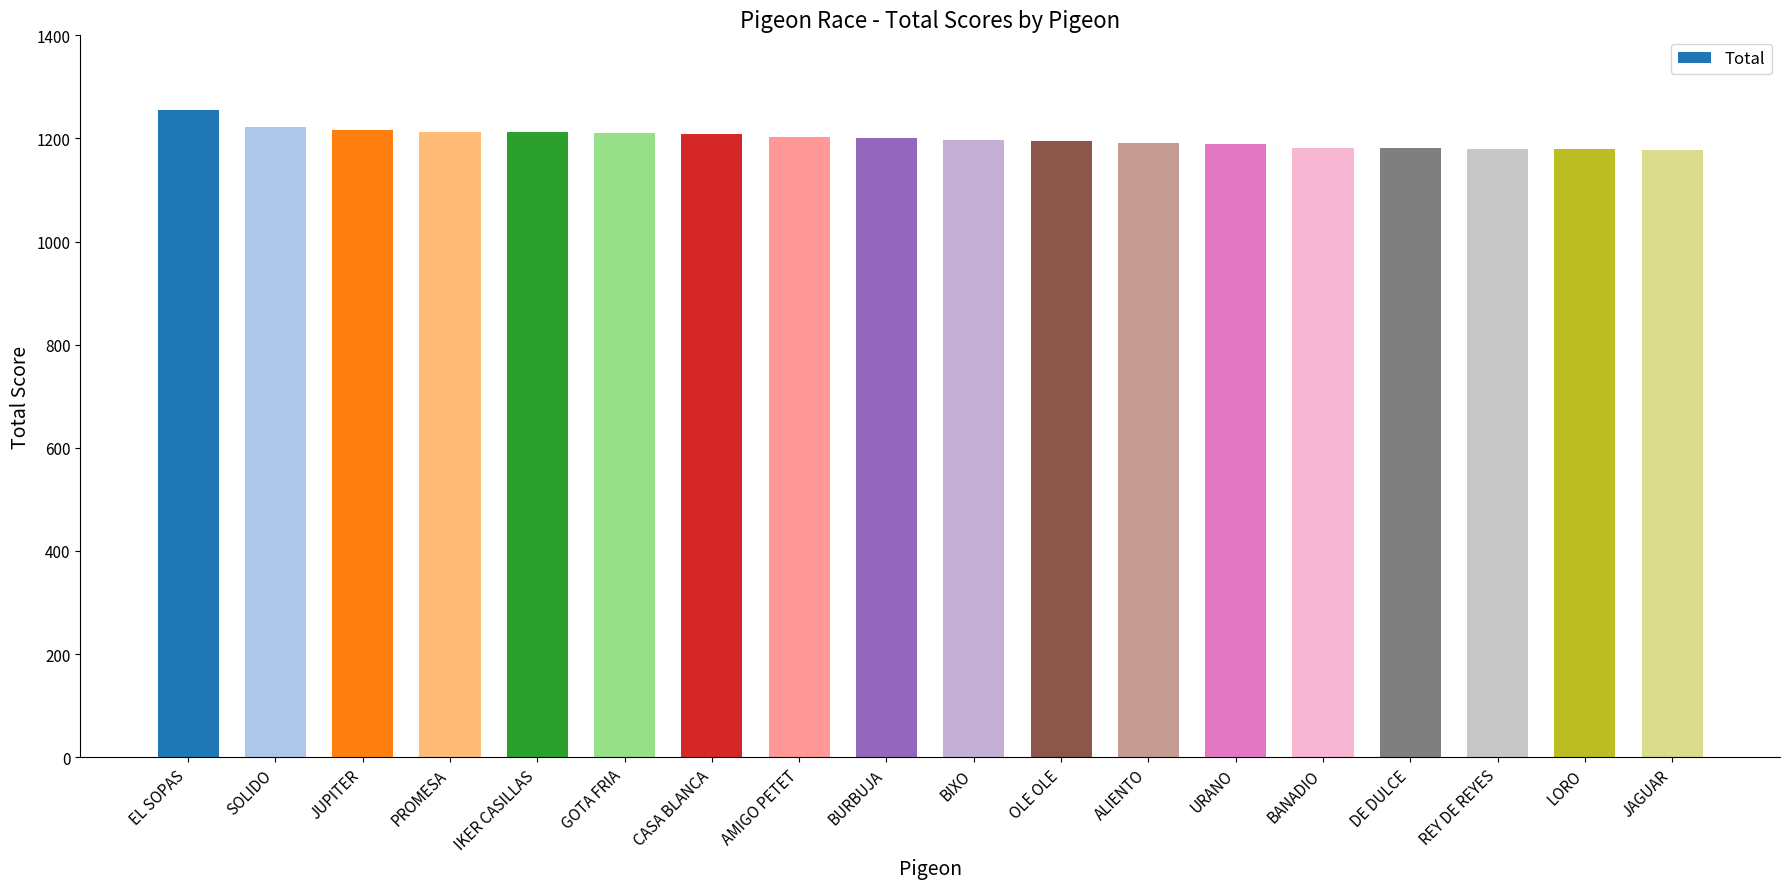

What is the minimum value shown in the chart?

1178